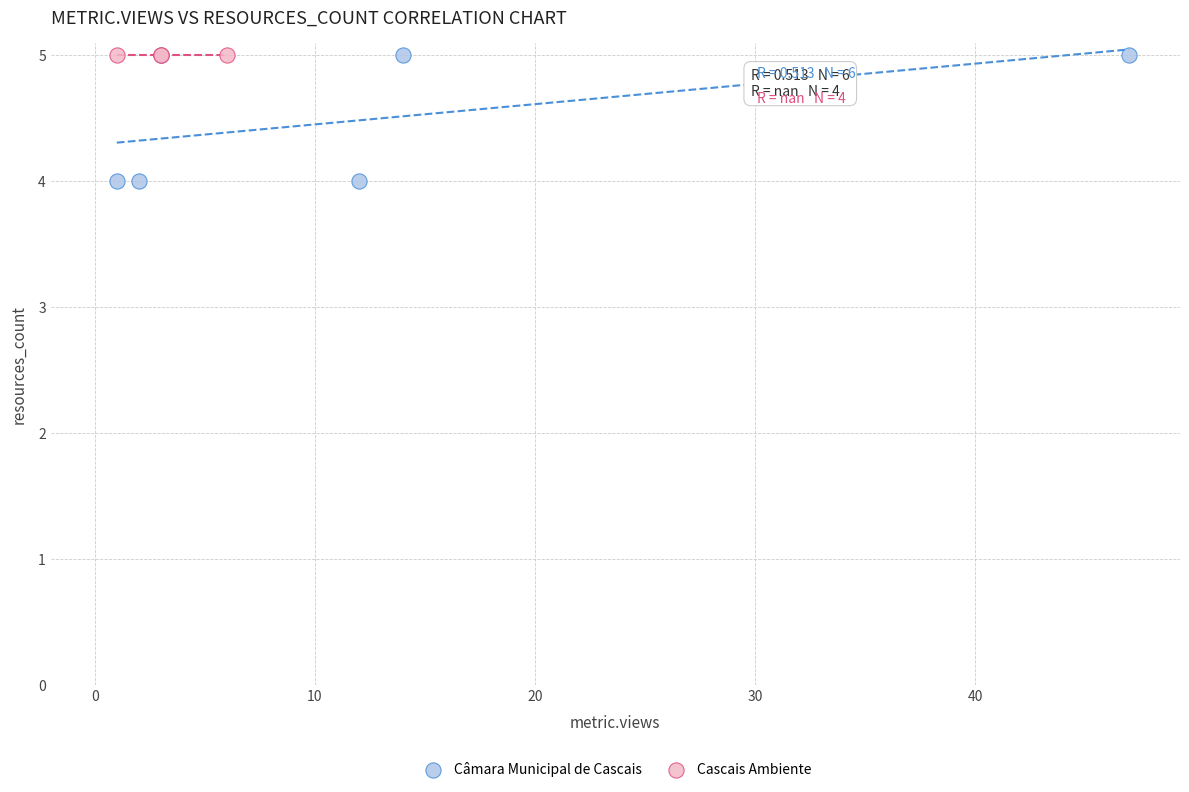

Which series contains the lowest Y value?

Câmara Municipal de Cascais